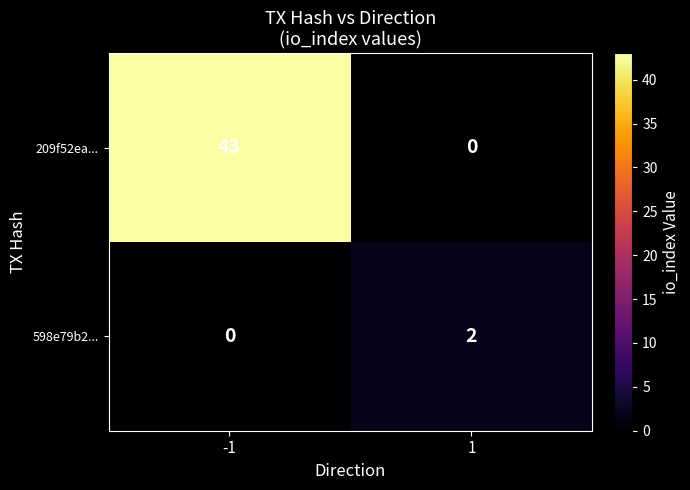

Is it true that 598e79b2... equals -1 at -1?

False